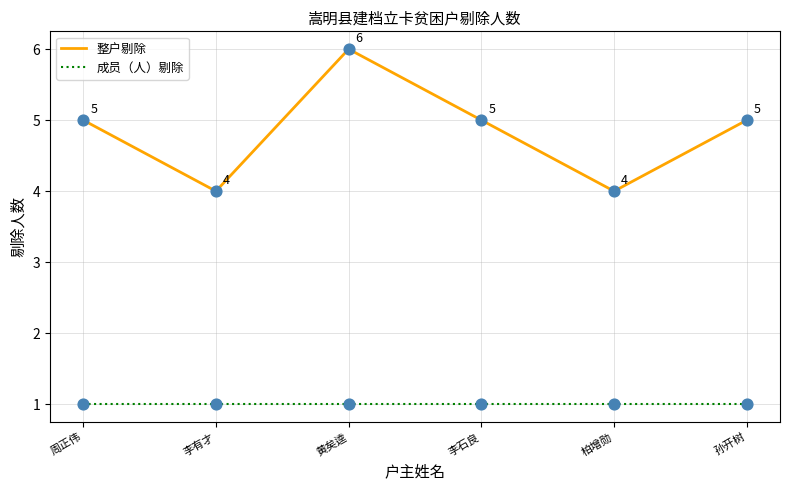

What is the spread (max minus min) of values at 孙开树?

4